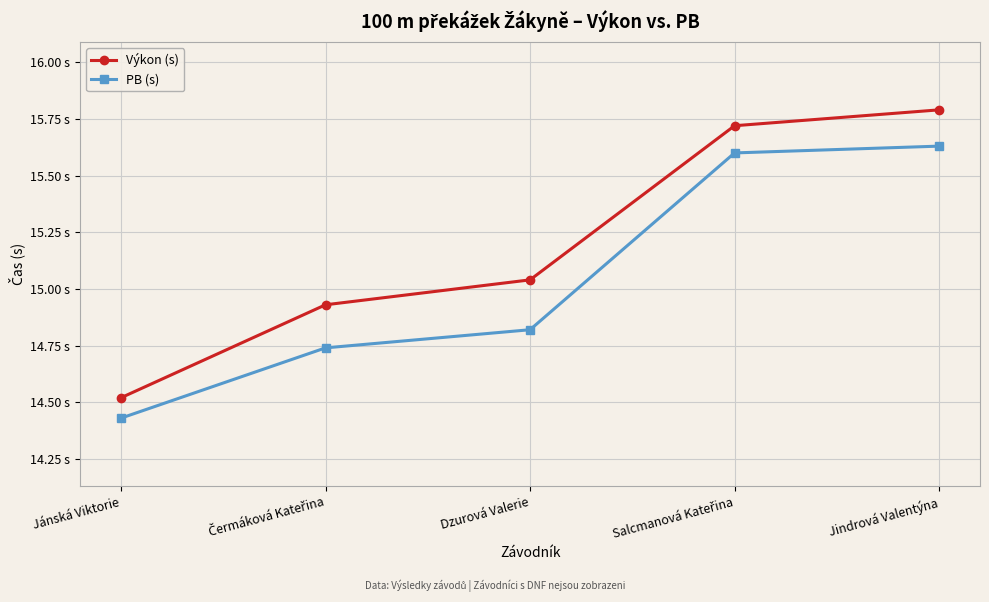

At how many categories does at least one series exceed 15?

3